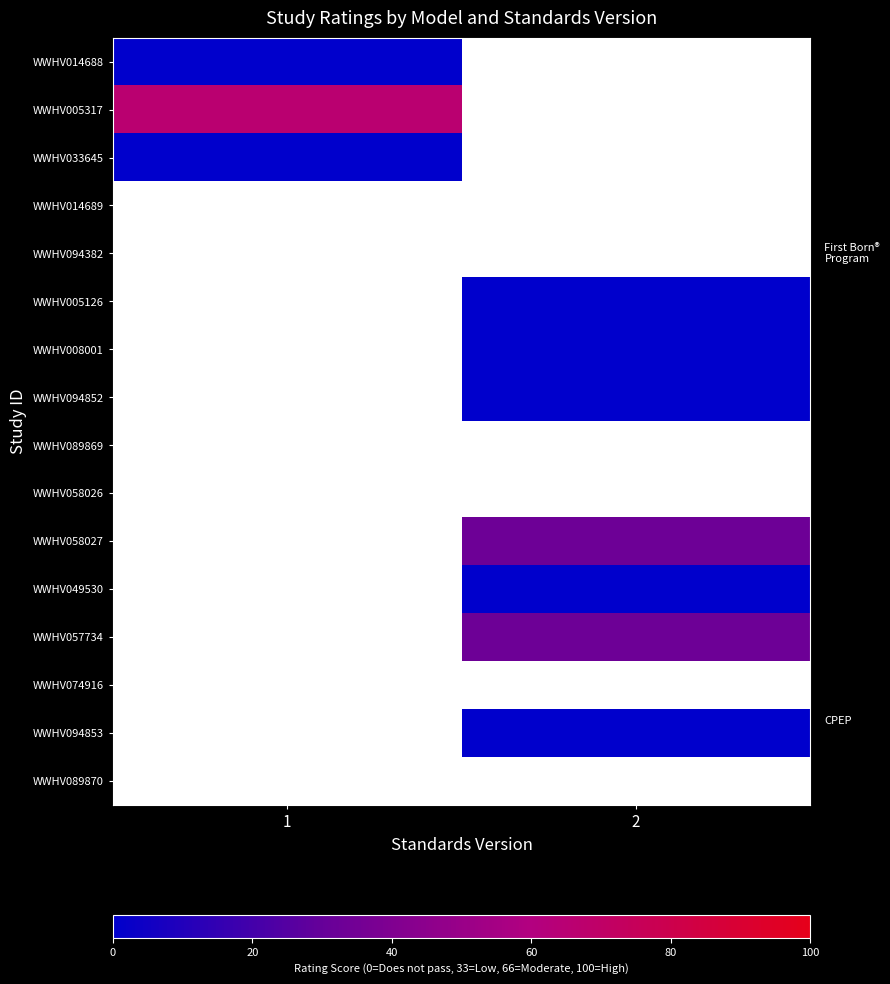

True or false: WWHV005317 has a value of 66.0 at 1.

True